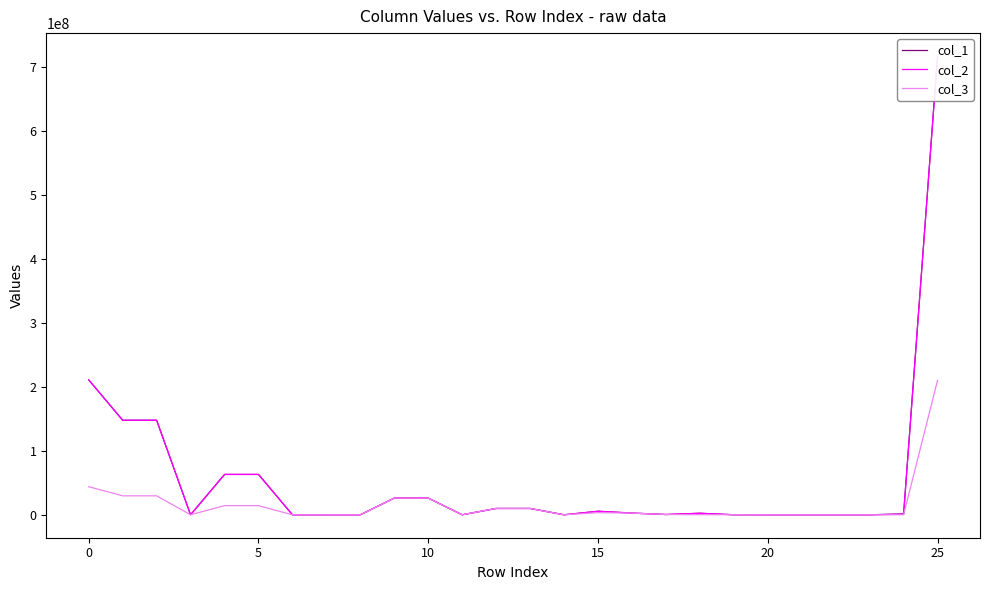

Read the col_3 value at 11, to the nearest 100.

4000